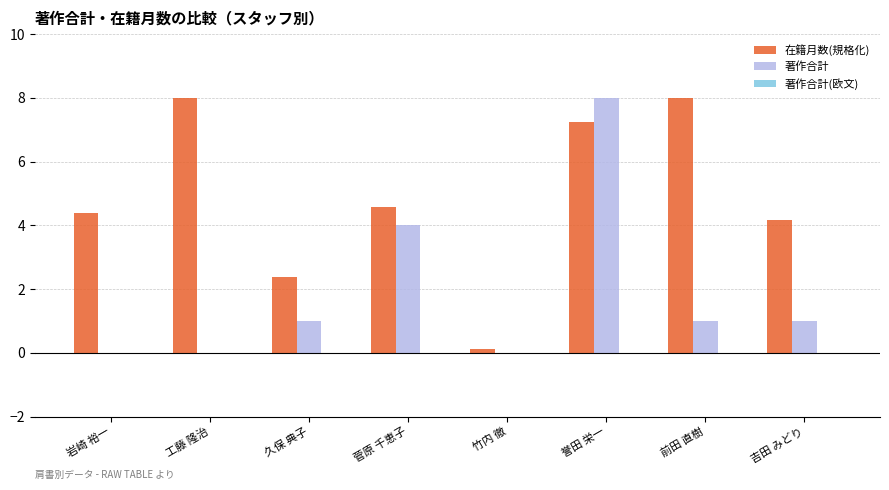

True or false: 在籍月数(規格化) has a value of 4.4 at 岩崎 裕一.

True